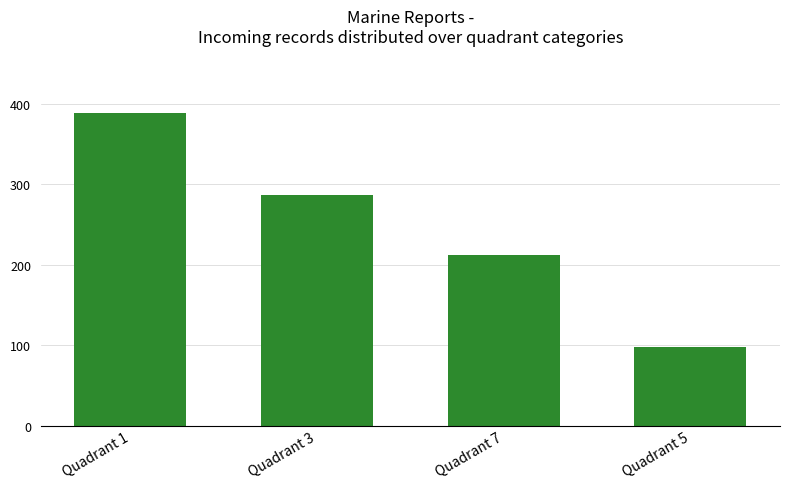

Approximately how many times larger is the value at Quadrant 7 compared to Quadrant 1?

0.5